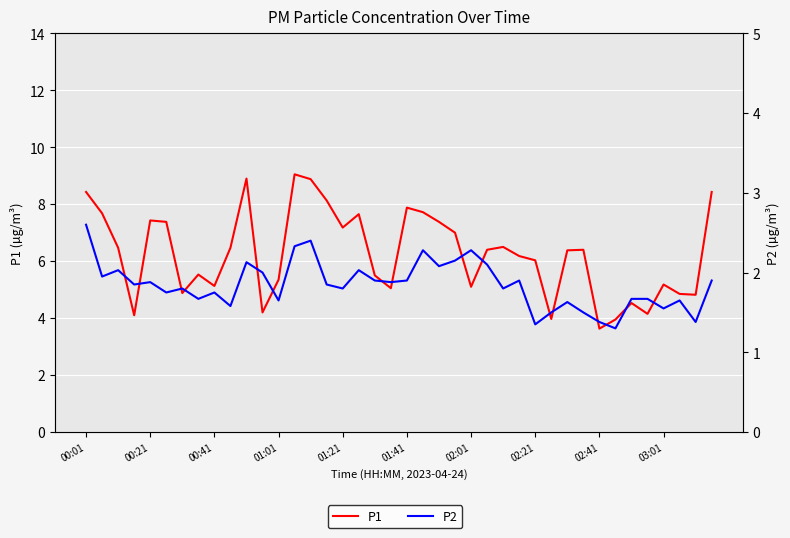

Does the chart display data point markers on the line(s)?

No